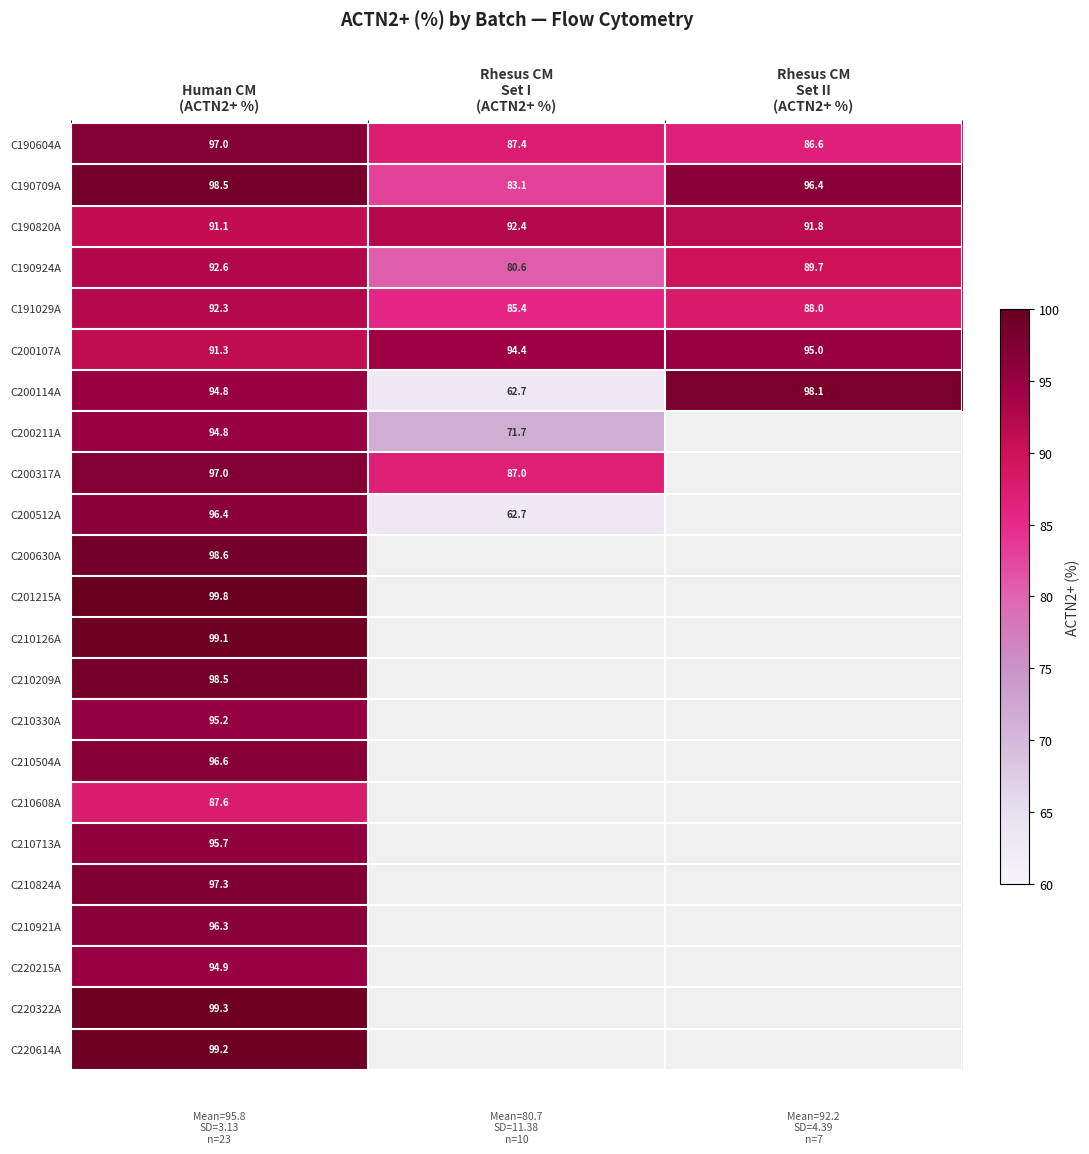

What is the spread (max minus min) of values at Human CM
(ACTN2+ %)?

12.2